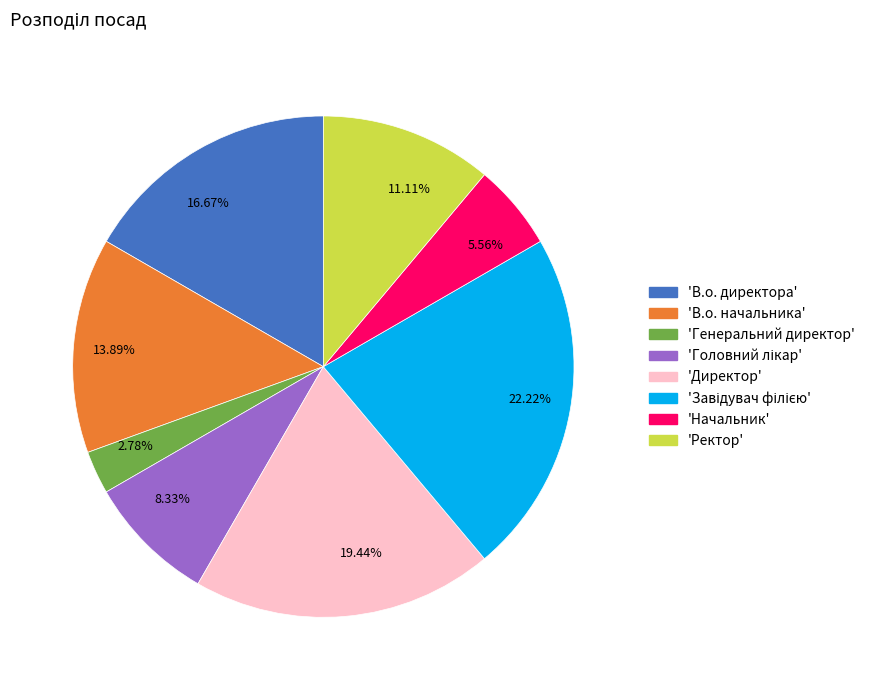

To the nearest percent, what is the difference between the largest and smallest slice percentages?

19%